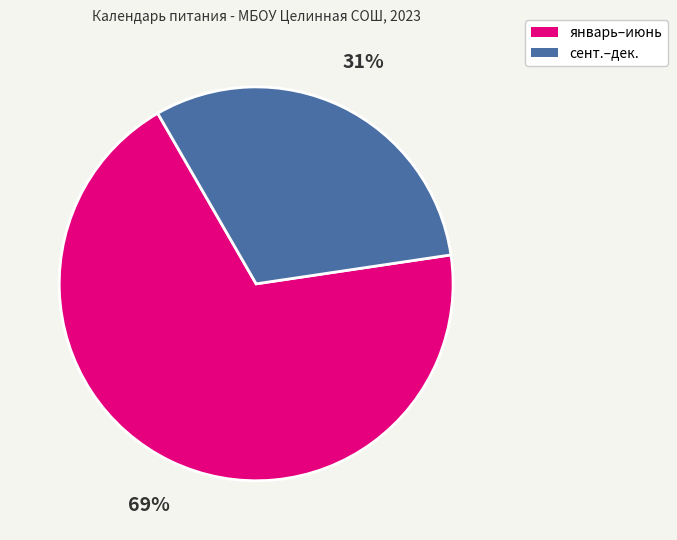

To the nearest percent, what is the average slice percentage?

50%